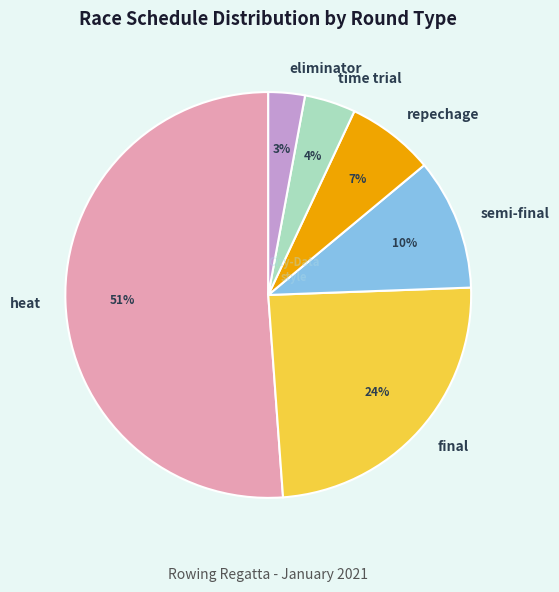

How many slices are in this pie chart?

6